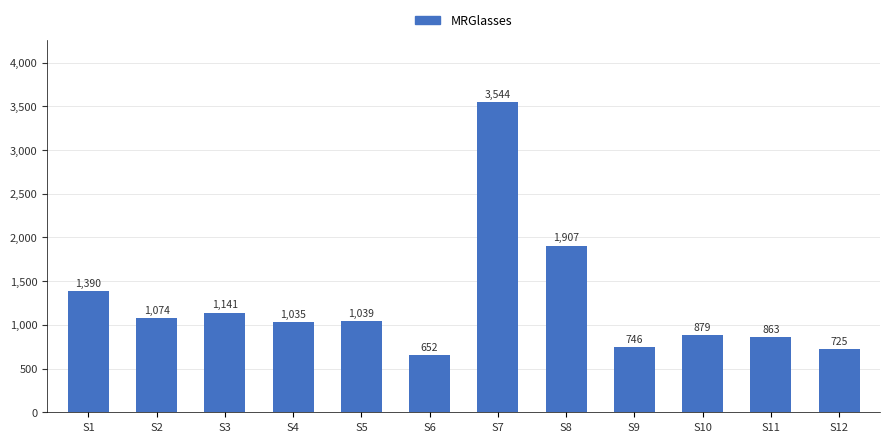

Read the value at S8.

1906.6